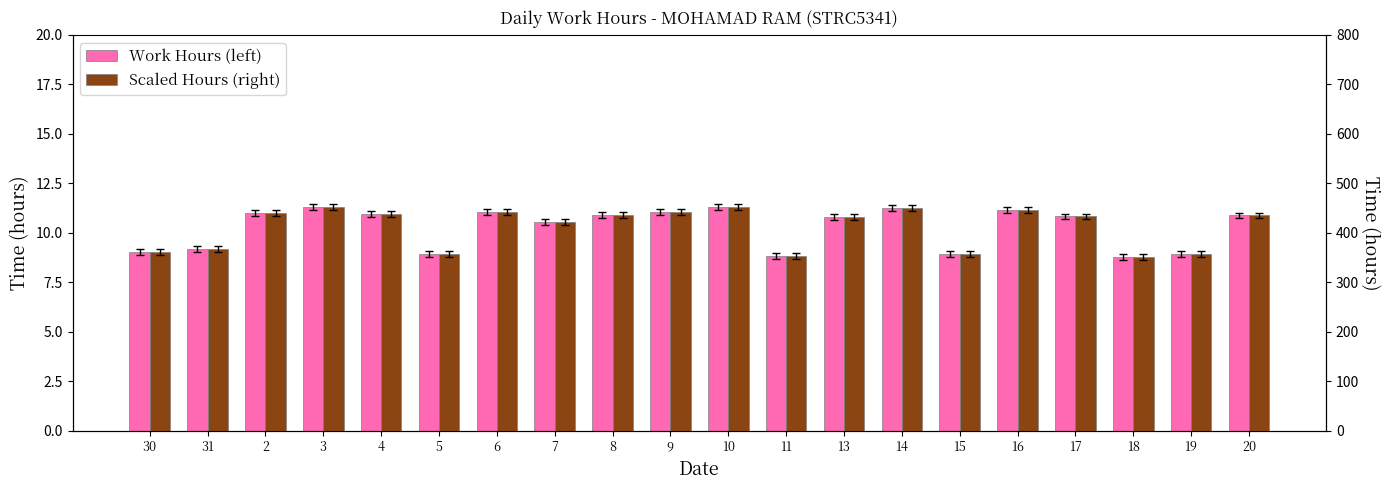

The Work Hours (left) series shows 11.1 at 9. True or false?

True